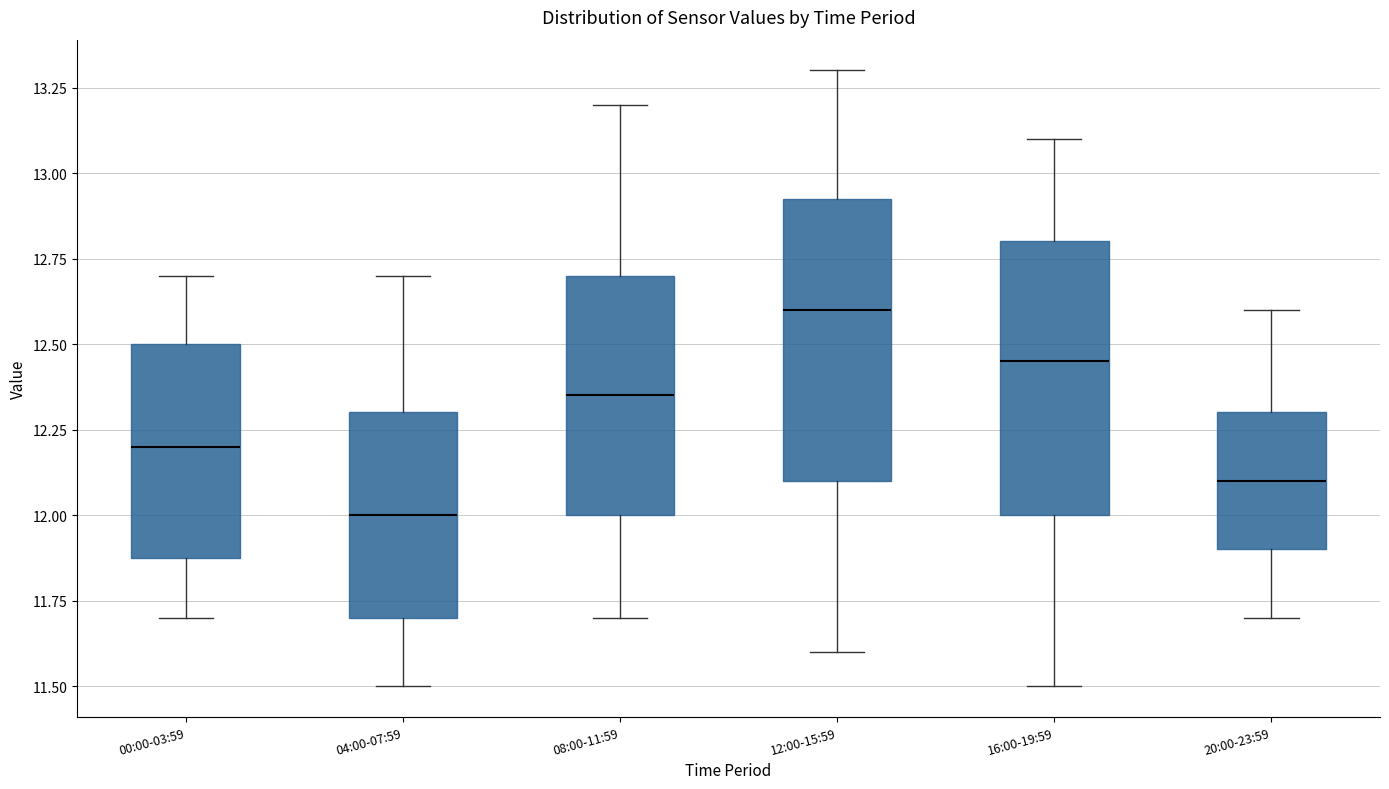

Reading left to right, transcribe this box plot: for each box, give where its median line is, the range the box spans, and where its two whiskers end, as read against the y-axis. The values are not printed on the chart, so give them approximately, as read against the axis.

00:00-03:59: median 12.20, box 11.90 to 12.50, whiskers 11.70 to 12.70
04:00-07:59: median 12.00, box 11.70 to 12.30, whiskers 11.50 to 12.70
08:00-11:59: median 12.35, box 12.00 to 12.70, whiskers 11.70 to 13.20
12:00-15:59: median 12.60, box 12.10 to 12.95, whiskers 11.60 to 13.30
16:00-19:59: median 12.45, box 12.00 to 12.80, whiskers 11.50 to 13.10
20:00-23:59: median 12.10, box 11.90 to 12.30, whiskers 11.70 to 12.60